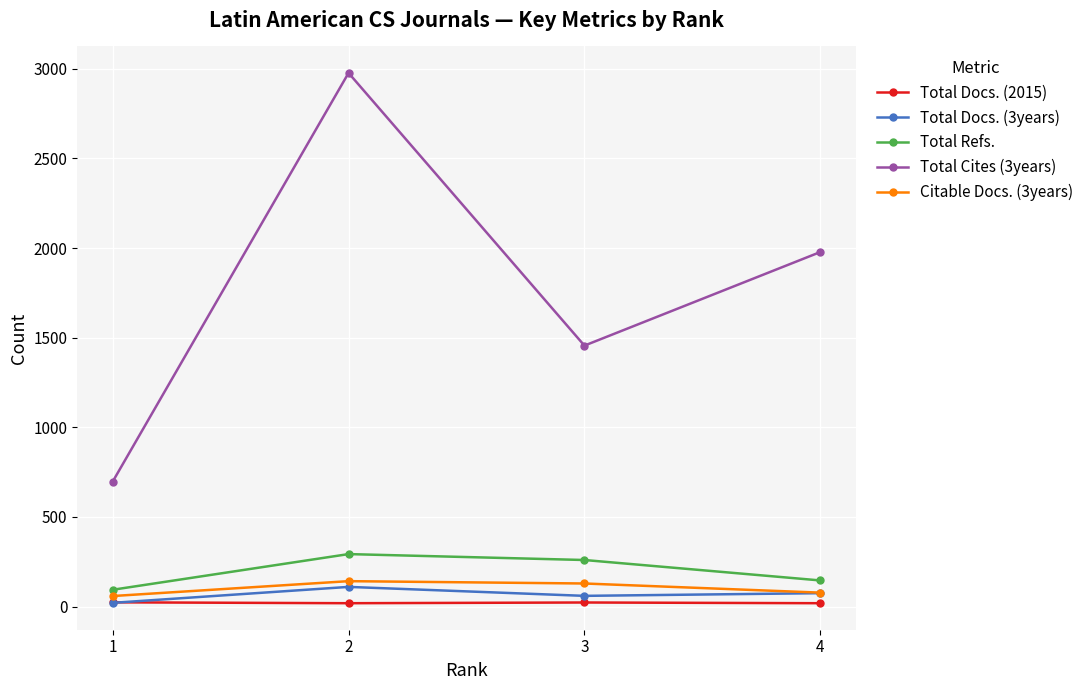

True or false: Total Refs. and Total Docs. (2015) intersect in this chart.

False